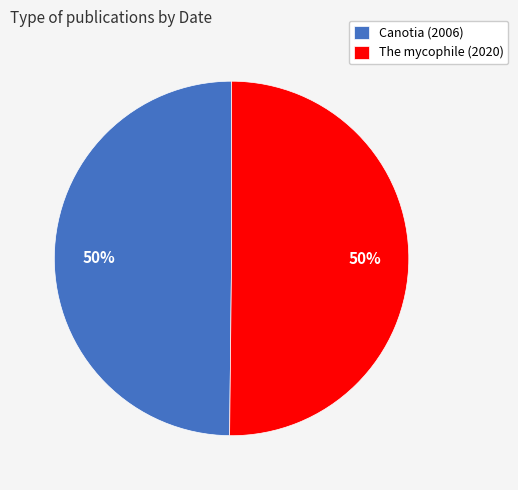

Approximately how many times larger is the value at Canotia (2006) compared to The mycophile (2020)?

1.0